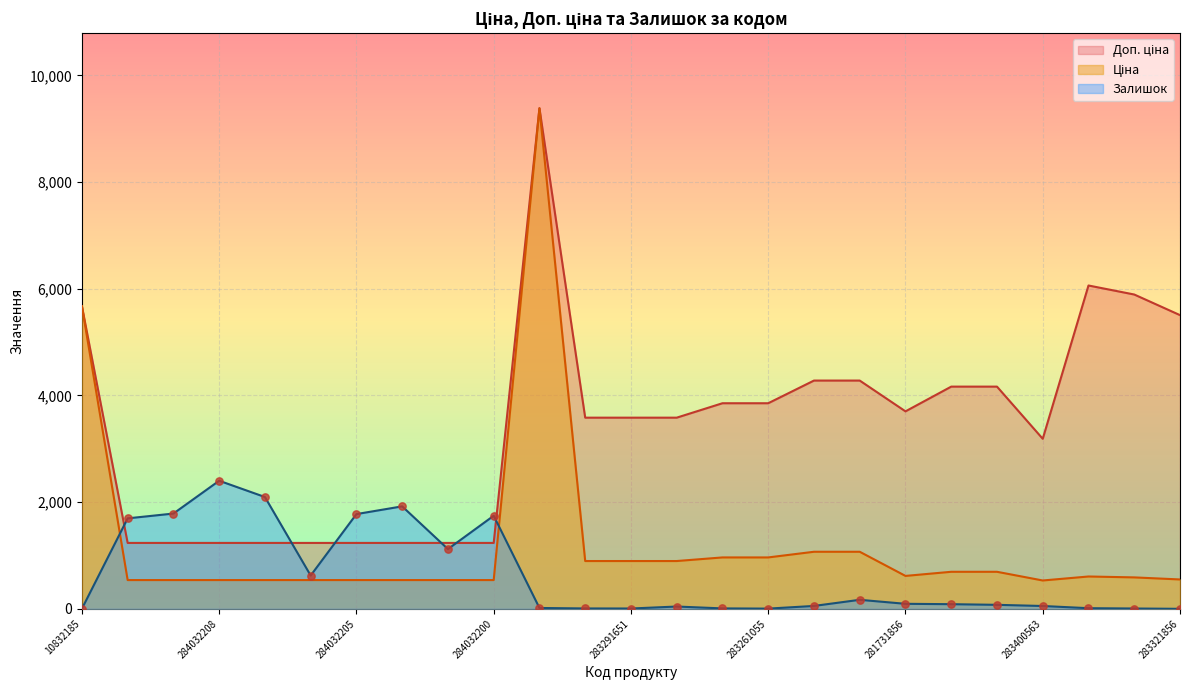

Which series has the widest spread of Y values?

Ціна